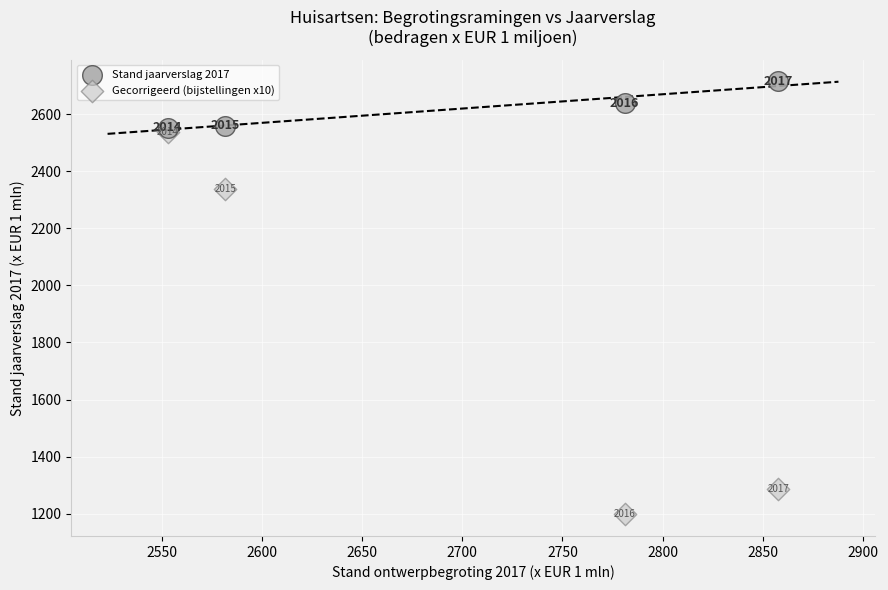

What are all the series names shown in the legend?

Stand jaarverslag 2017, Gecorrigeerd (bijstellingen x10)